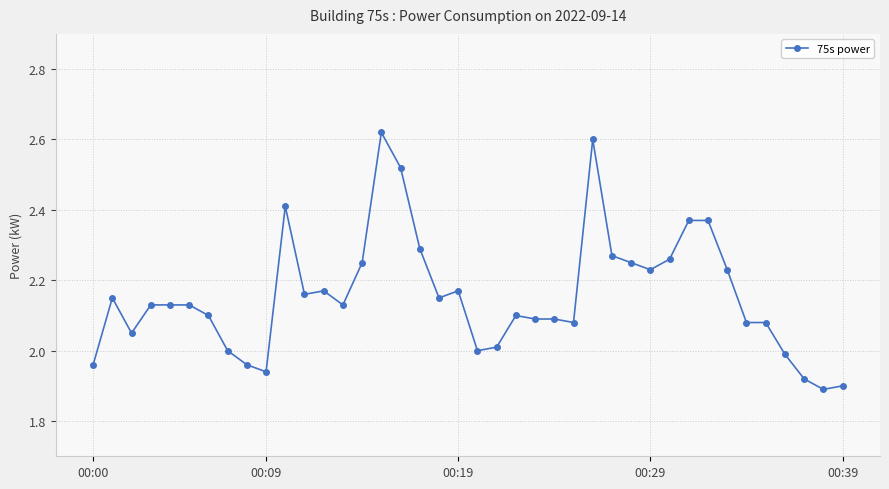

True or false: the data has more than 1 interior local peaks.

True